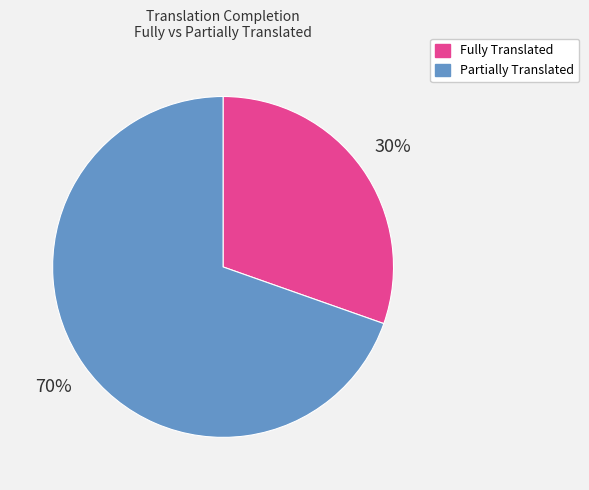

How many slices are in this pie chart?

2